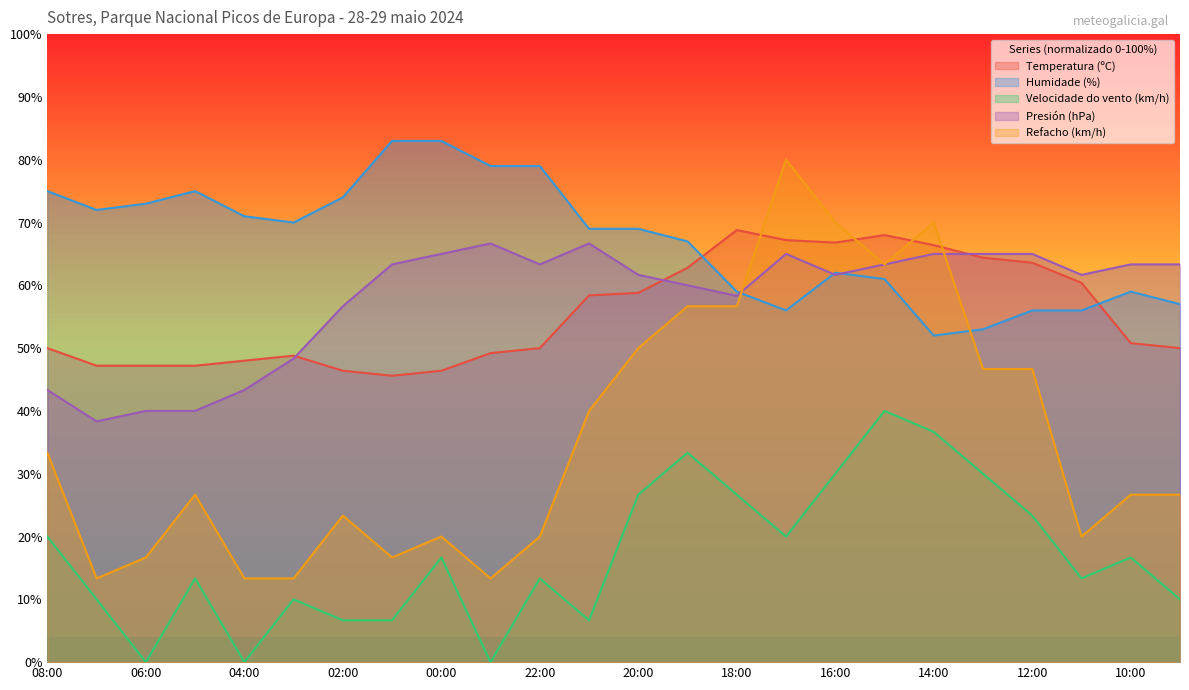

Reading left to right, what are all the values shown in this chart?

Temperatura (ºC): 08:00=50.0	07:00=47.2	06:00=47.2	05:00=47.2	04:00=48.0	03:00=48.8	02:00=46.4	01:00=45.6	00:00=46.4	23:00=49.2	22:00=50.0	21:00=58.4	20:00=58.8	19:00=62.8	18:00=68.8	17:00=67.2	16:00=66.8	15:00=68.0	14:00=66.4	13:00=64.4	12:00=63.6	11:00=60.4	10:00=50.8	09:00=50.0
Humidade (%): 08:00=75.0	07:00=72.0	06:00=73.0	05:00=75.0	04:00=71.0	03:00=70.0	02:00=74.0	01:00=83.0	00:00=83.0	23:00=79.0	22:00=79.0	21:00=69.0	20:00=69.0	19:00=67.0	18:00=59.0	17:00=56.0	16:00=62.0	15:00=61.0	14:00=52.0	13:00=53.0	12:00=56.0	11:00=56.0	10:00=59.0	09:00=57.0
Velocidade do vento (km/h): 08:00=20.0	07:00=10.0	06:00=0.0	05:00=13.3	04:00=0.0	03:00=10.0	02:00=6.7	01:00=6.7	00:00=16.7	23:00=0.0	22:00=13.3	21:00=6.7	20:00=26.7	19:00=33.3	18:00=26.7	17:00=20.0	16:00=30.0	15:00=40.0	14:00=36.7	13:00=30.0	12:00=23.3	11:00=13.3	10:00=16.7	09:00=10.0
Presión (hPa): 08:00=43.3	07:00=38.3	06:00=40.0	05:00=40.0	04:00=43.3	03:00=48.3	02:00=56.7	01:00=63.3	00:00=65.0	23:00=66.7	22:00=63.3	21:00=66.7	20:00=61.7	19:00=60.0	18:00=58.3	17:00=65.0	16:00=61.7	15:00=63.3	14:00=65.0	13:00=65.0	12:00=65.0	11:00=61.7	10:00=63.3	09:00=63.3
Refacho (km/h): 08:00=33.3	07:00=13.3	06:00=16.7	05:00=26.7	04:00=13.3	03:00=13.3	02:00=23.3	01:00=16.7	00:00=20.0	23:00=13.3	22:00=20.0	21:00=40.0	20:00=50.0	19:00=56.7	18:00=56.7	17:00=80.0	16:00=70.0	15:00=63.3	14:00=70.0	13:00=46.7	12:00=46.7	11:00=20.0	10:00=26.7	09:00=26.7